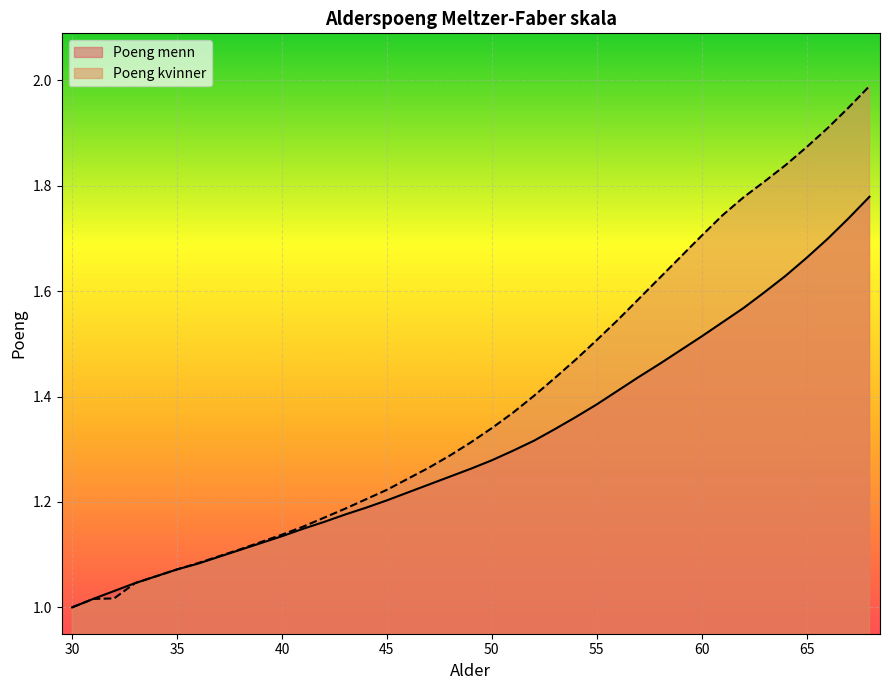

What is the value of the Poeng menn point at the 5th from the left?

1.1